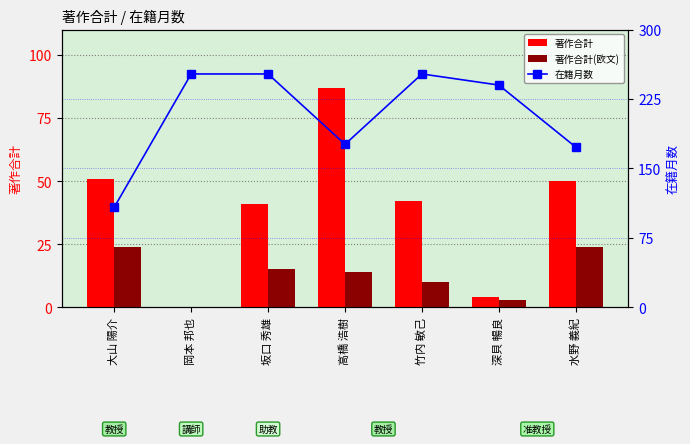

Is it true that 在籍月数 equals 176 at 高橋 浩樹?

True